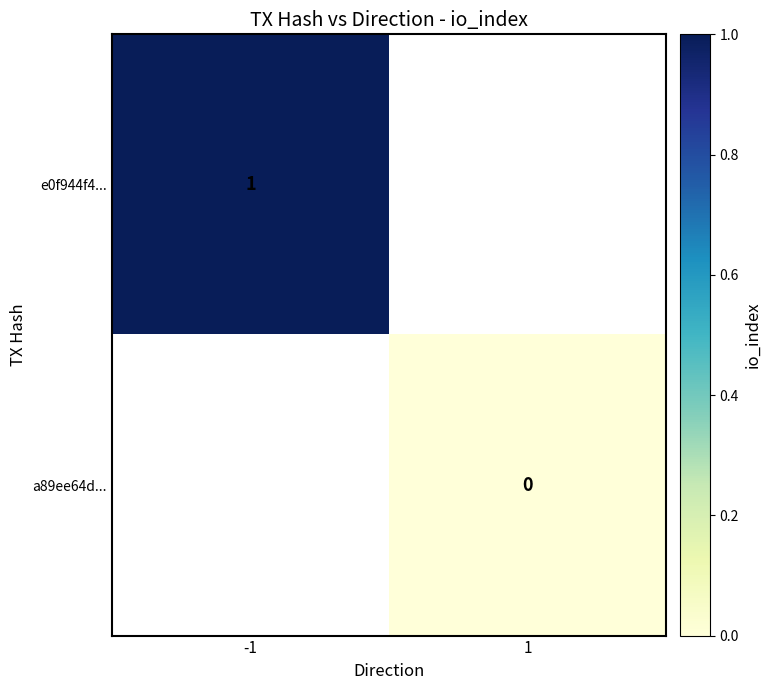

Is the value of a89ee64d... at 1 greater than the value of e0f944f4... at -1?

No